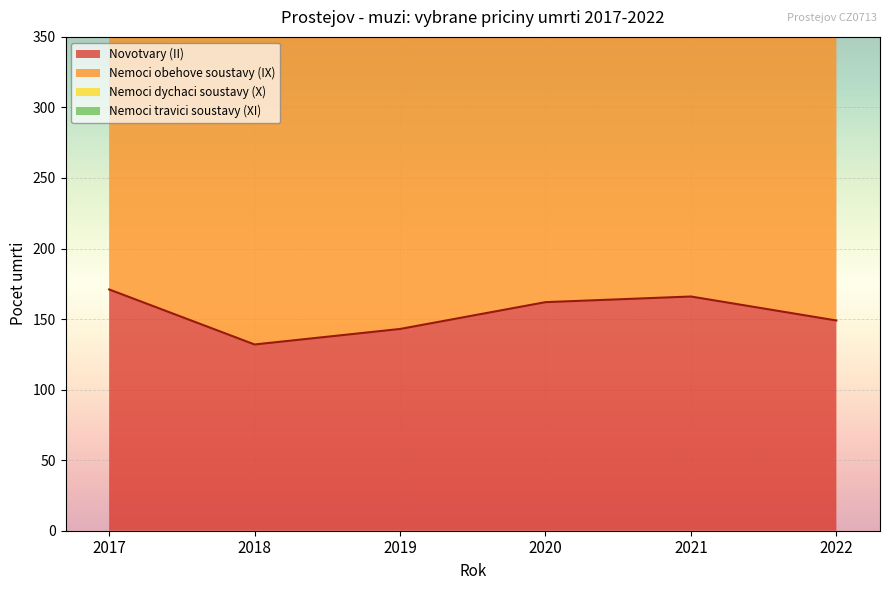

True or false: Nemoci obehove soustavy (IX) and Nemoci travici soustavy (XI) cross at least once.

False